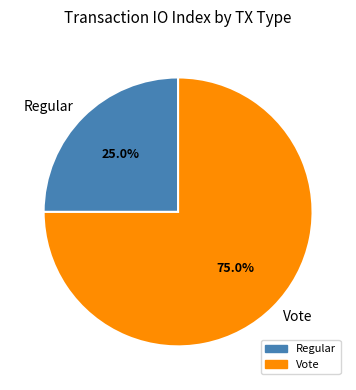

What percentage is the Vote slice, to the nearest percent?

75%